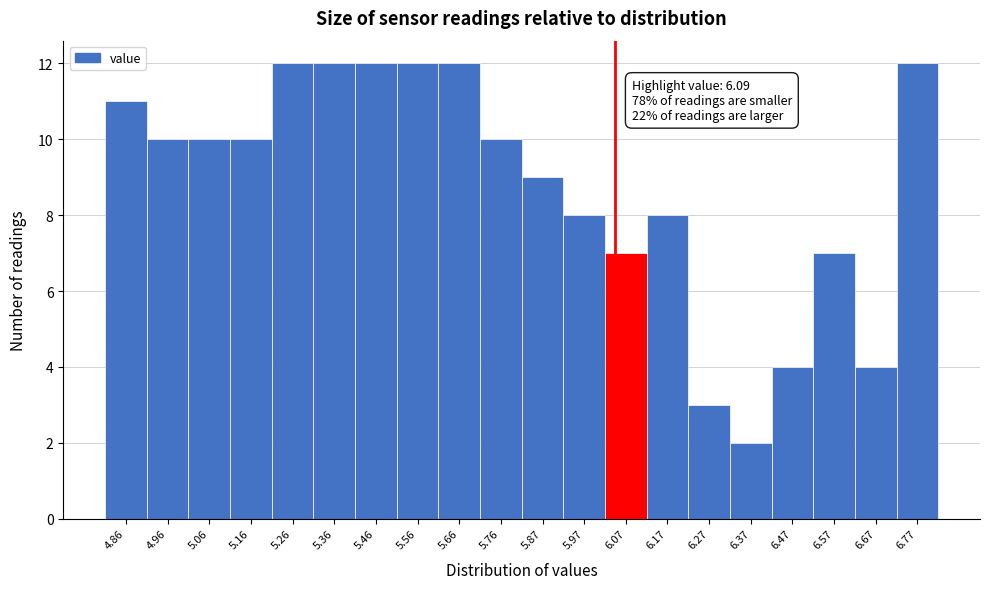

Reading left to right, list all the values displayed in this chart.

4.86=11	4.96=10	5.06=10	5.16=10	5.26=12	5.36=12	5.46=12	5.56=12	5.66=12	5.76=10	5.87=9	5.97=8	6.07=7	6.17=8	6.27=3	6.37=2	6.47=4	6.57=7	6.67=4	6.77=12